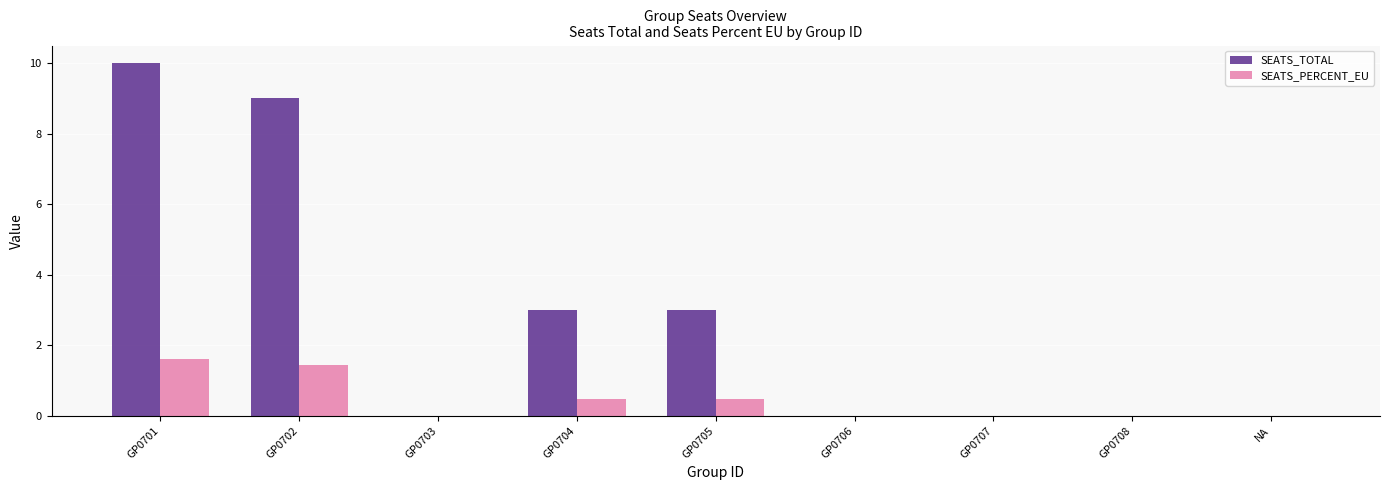

The SEATS_TOTAL series shows 0.0 at GP0706. True or false?

True